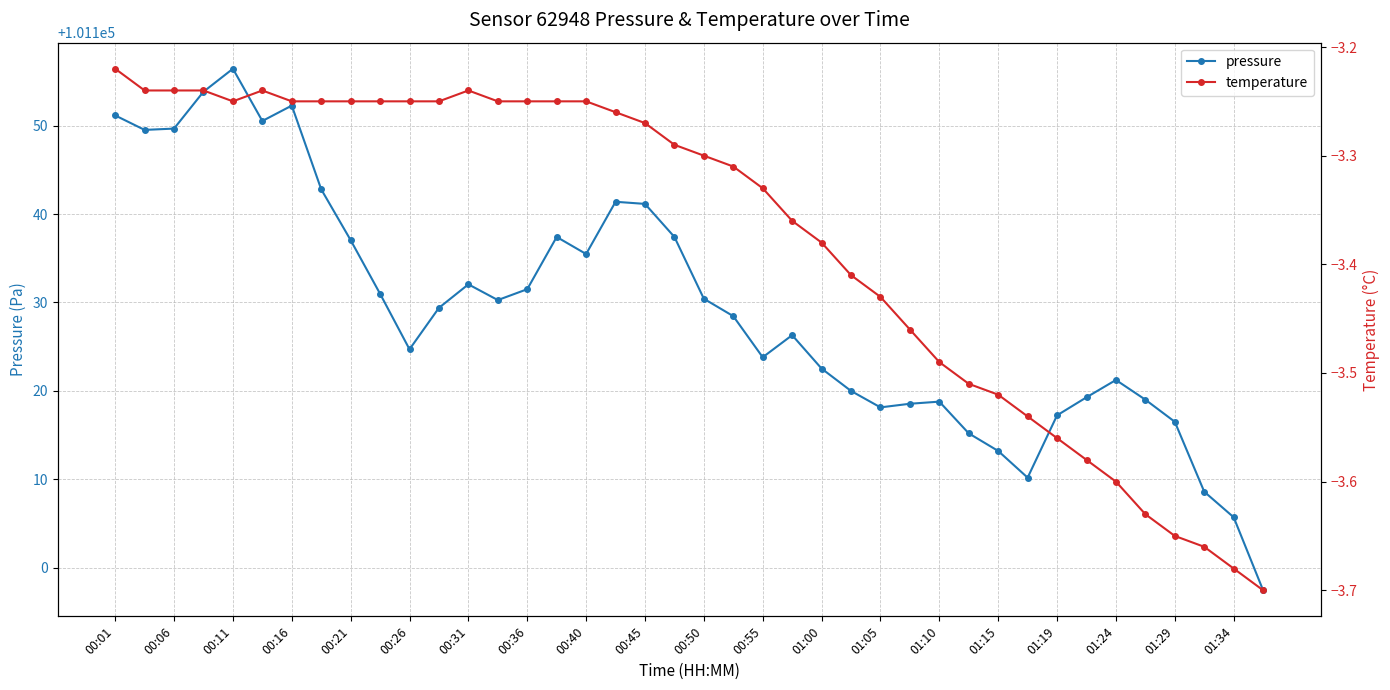

In pressure, how many points are lower than both neighbors (excluding endpoints)?

8